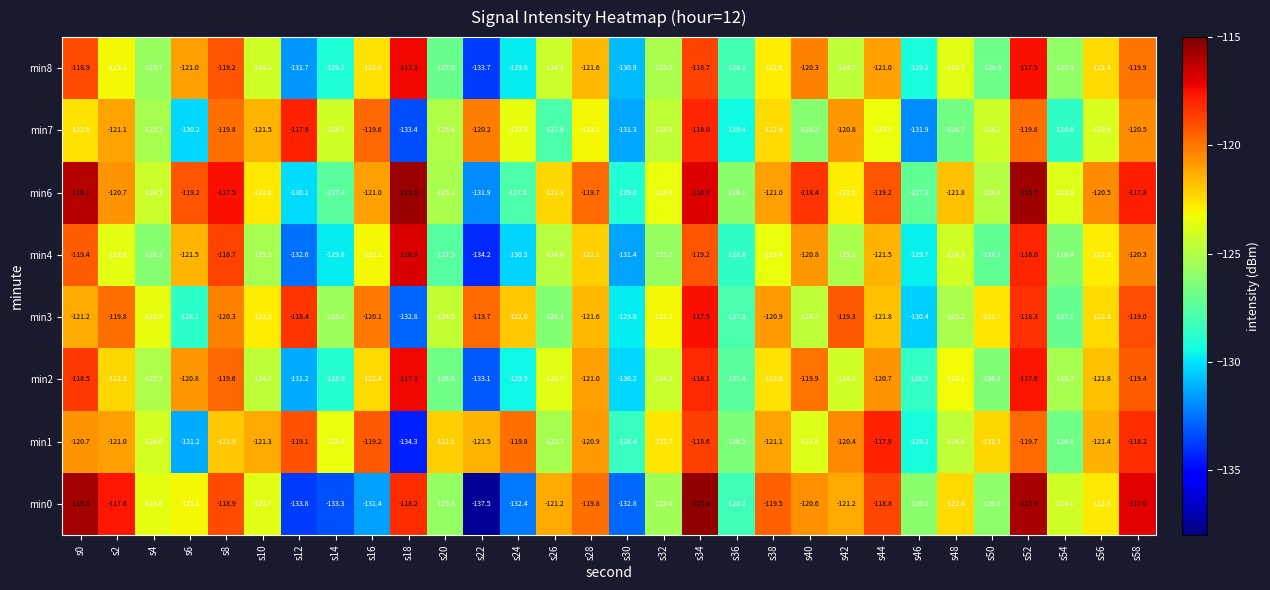

Which series has the largest range (max minus min)?

min0